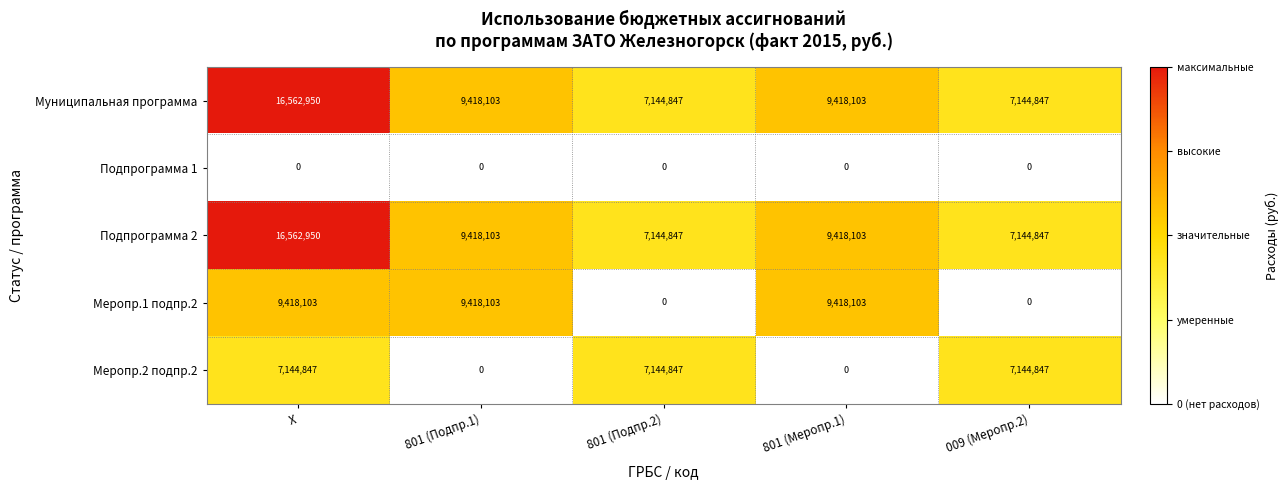

Is it true that Муниципальная программа equals 4505318 at 009 (Меропр.2)?

False